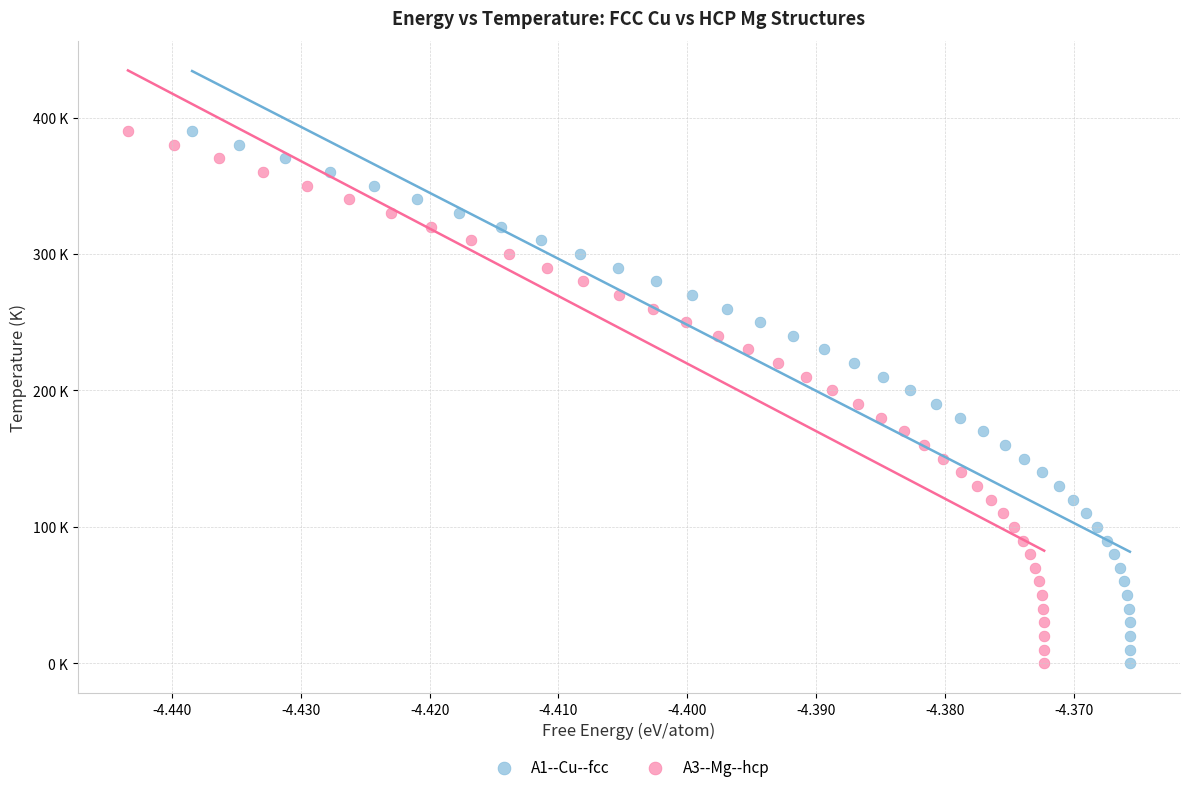

What are all the series names shown in the legend?

A1--Cu--fcc, A3--Mg--hcp